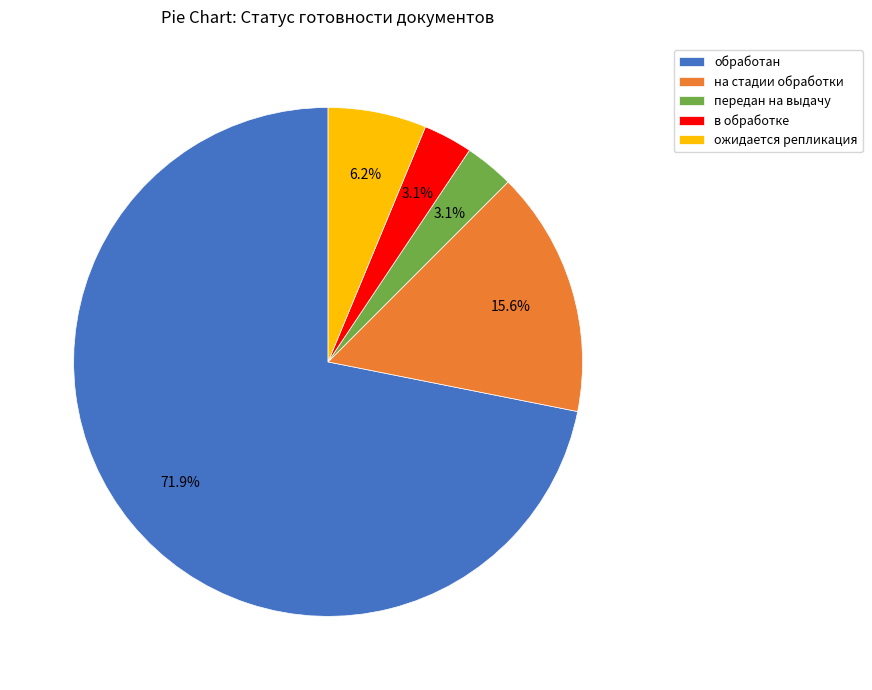

To the nearest percent, what percentage of the pie is передан на выдачу?

3%